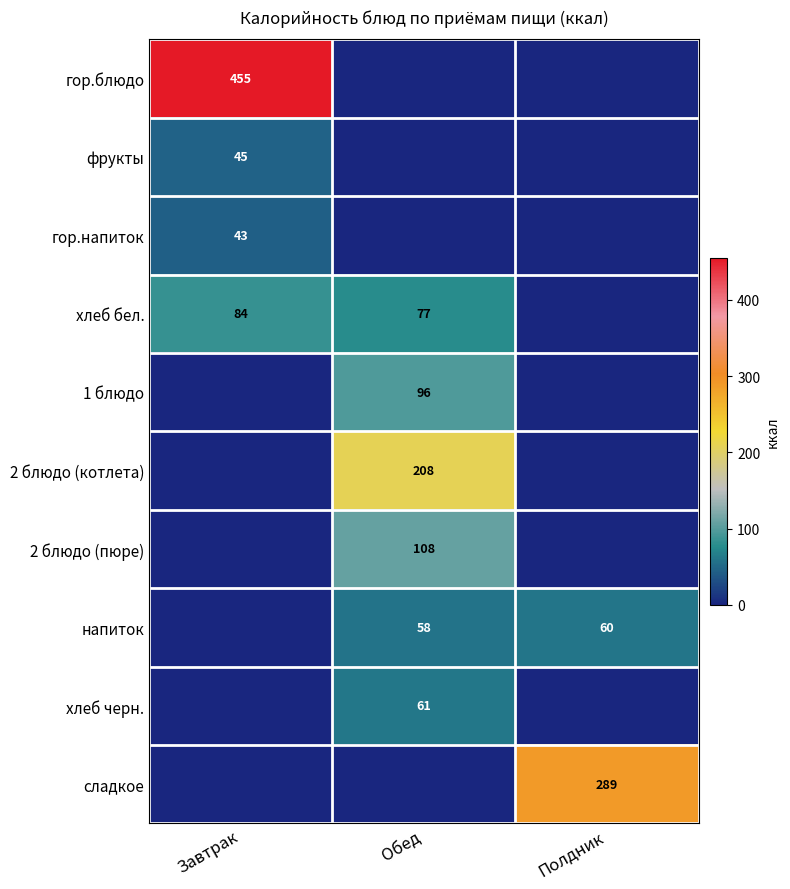

Which series has the largest total across all categories?

гор.блюдо